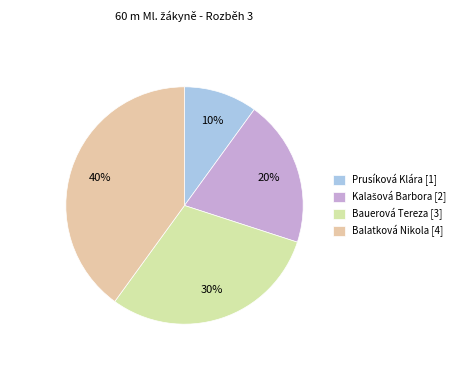

What percentage is NOT represented by Bauerová Tereza?

70.0%